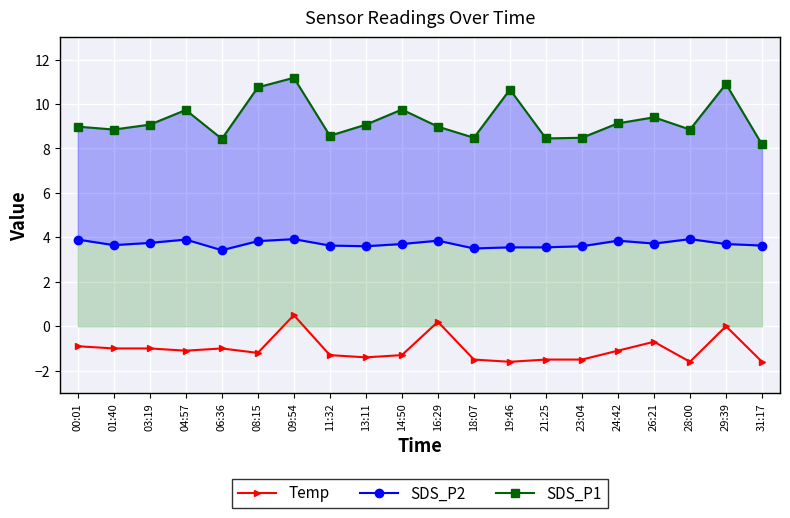

What is the average value of the SDS_P1 series?

9.3